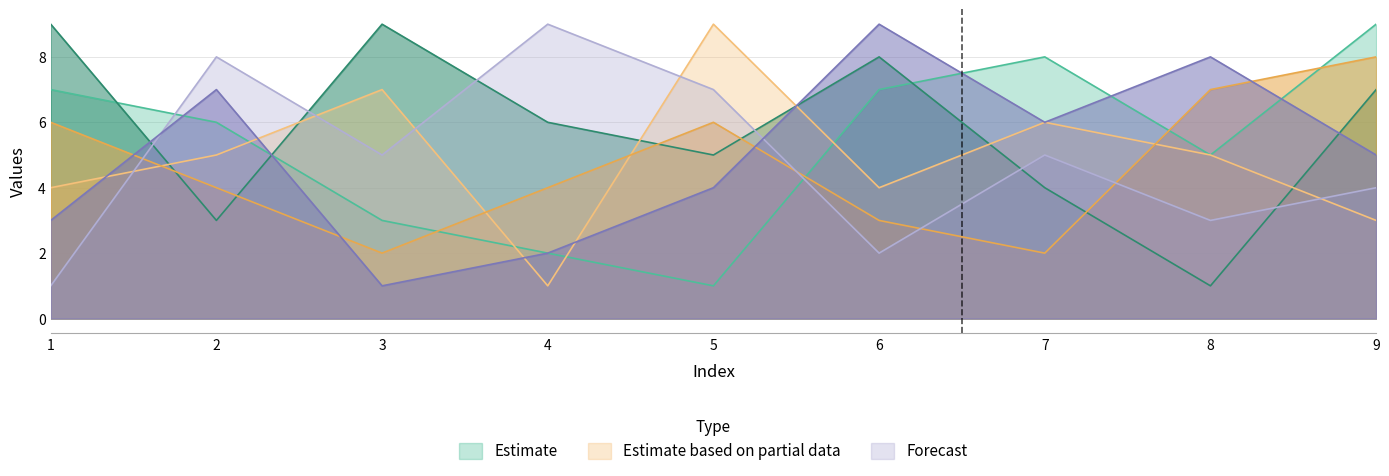

True or false: col_3 and col_7 intersect in this chart.

True